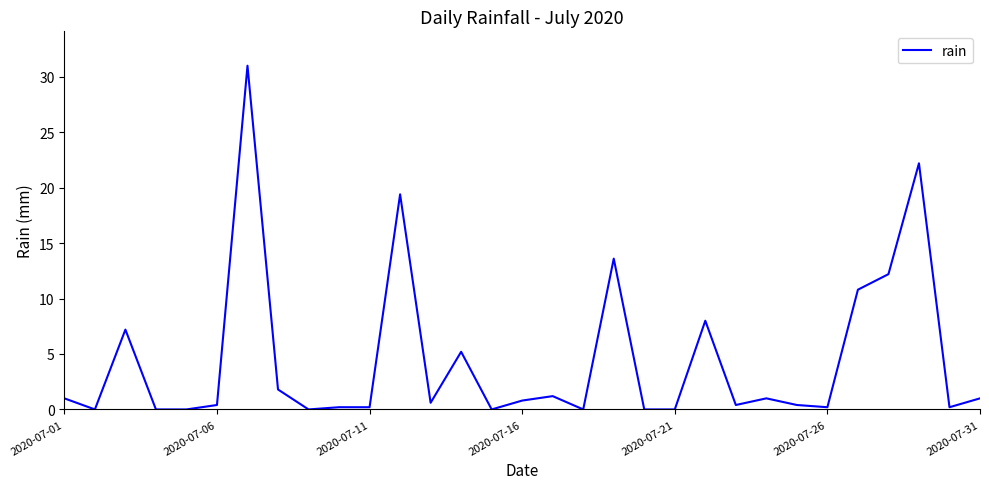

What is the sum of all values?

139.0